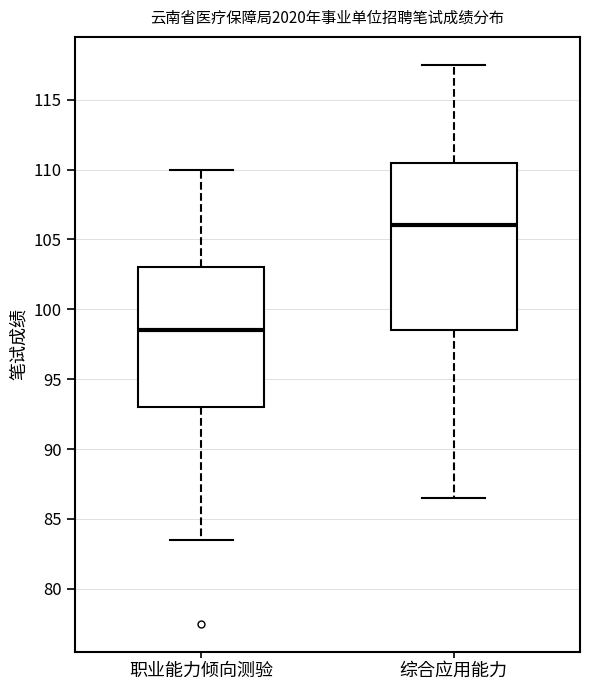

Reading left to right, read every box against the y-axis: the position of its median line, the range the box covers, and the ends of its whiskers. The values are not printed on the chart, so give them approximately, as read against the axis.

职业能力倾向测验: median 98.5, box 93.0 to 103.0, whiskers 83.5 to 110.0
综合应用能力: median 106.0, box 98.5 to 110.5, whiskers 86.5 to 117.5